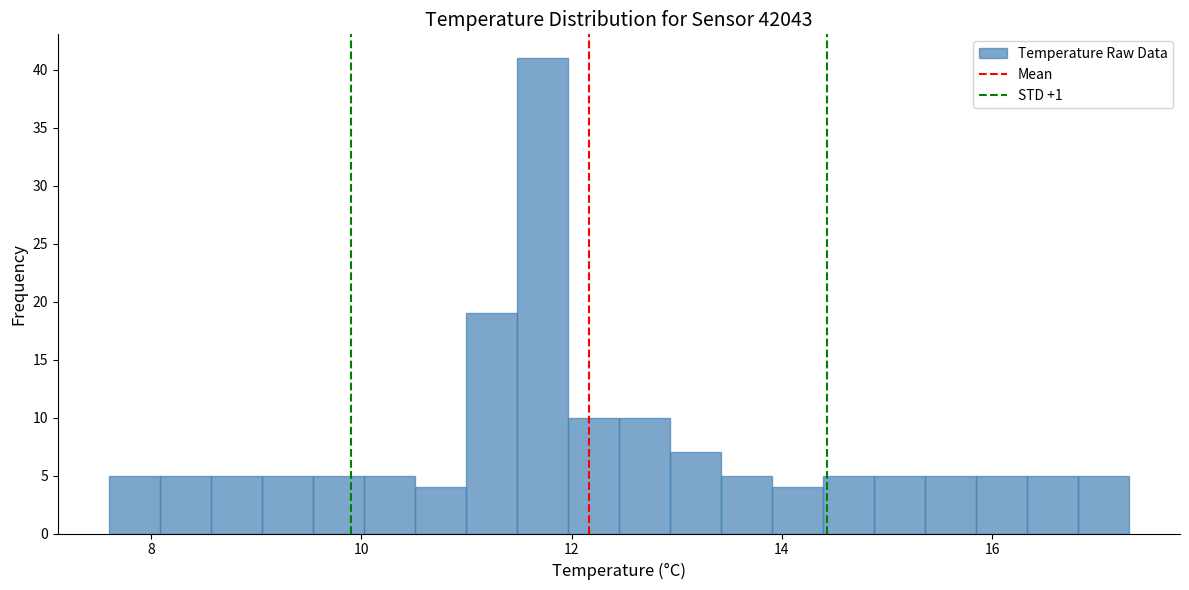

Read against the x-axis, roughly where is the centre of the tallest bar?

11.8